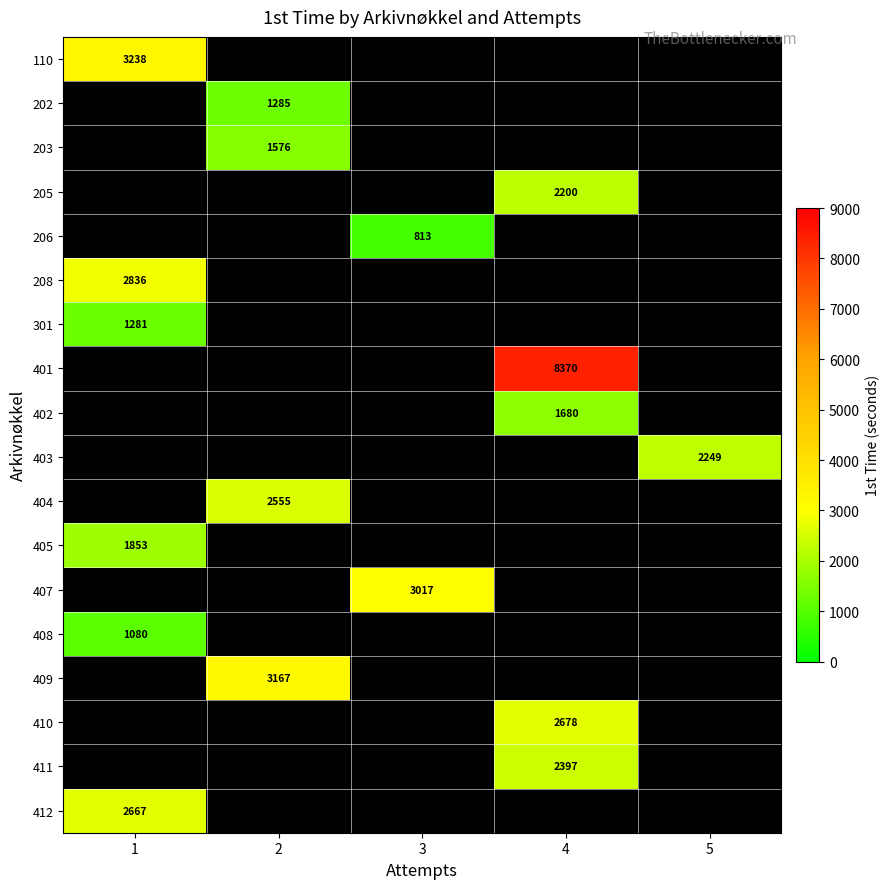

Which label corresponds to the largest value in the chart?

4